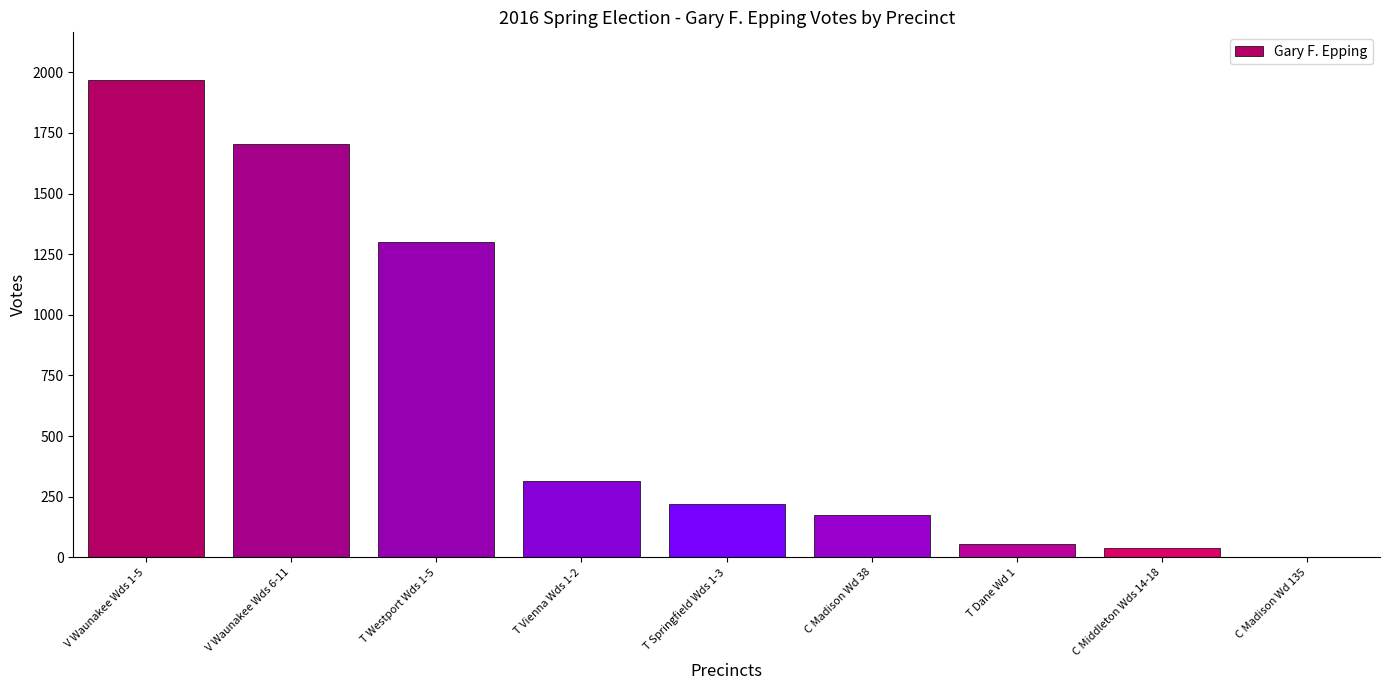

Which category has the highest value across all series?

V Waunakee Wds 1-5